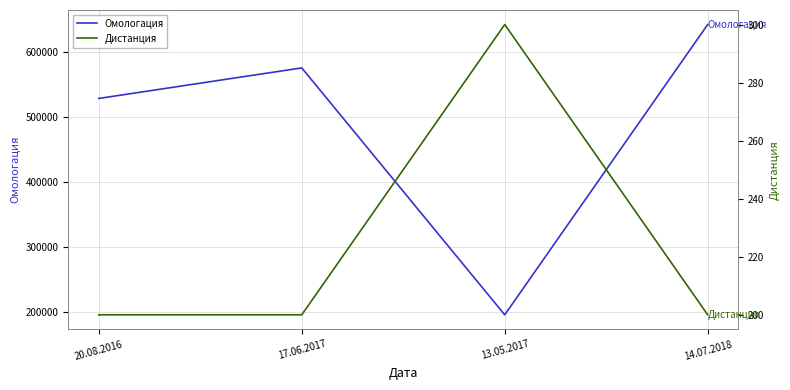

Reading left to right, extract all data points from this chart.

Омологация: 20.08.2016=528603	17.06.2017=575641	13.05.2017=195367	14.07.2018=642475
Дистанция: 20.08.2016=200	17.06.2017=200	13.05.2017=300	14.07.2018=200